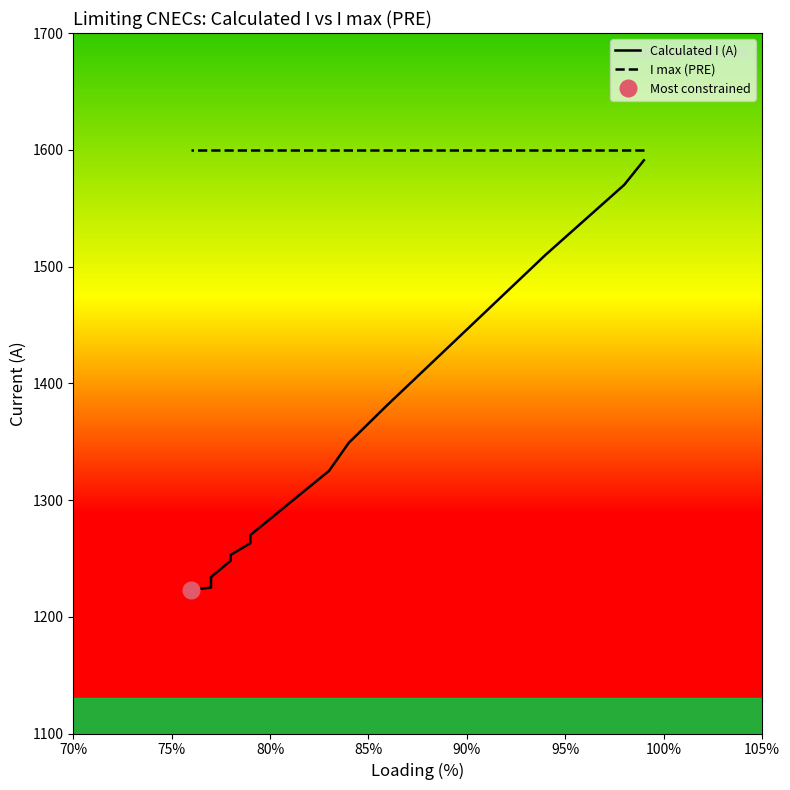

What is the lowest value of the Calculated I (A) series?

1223